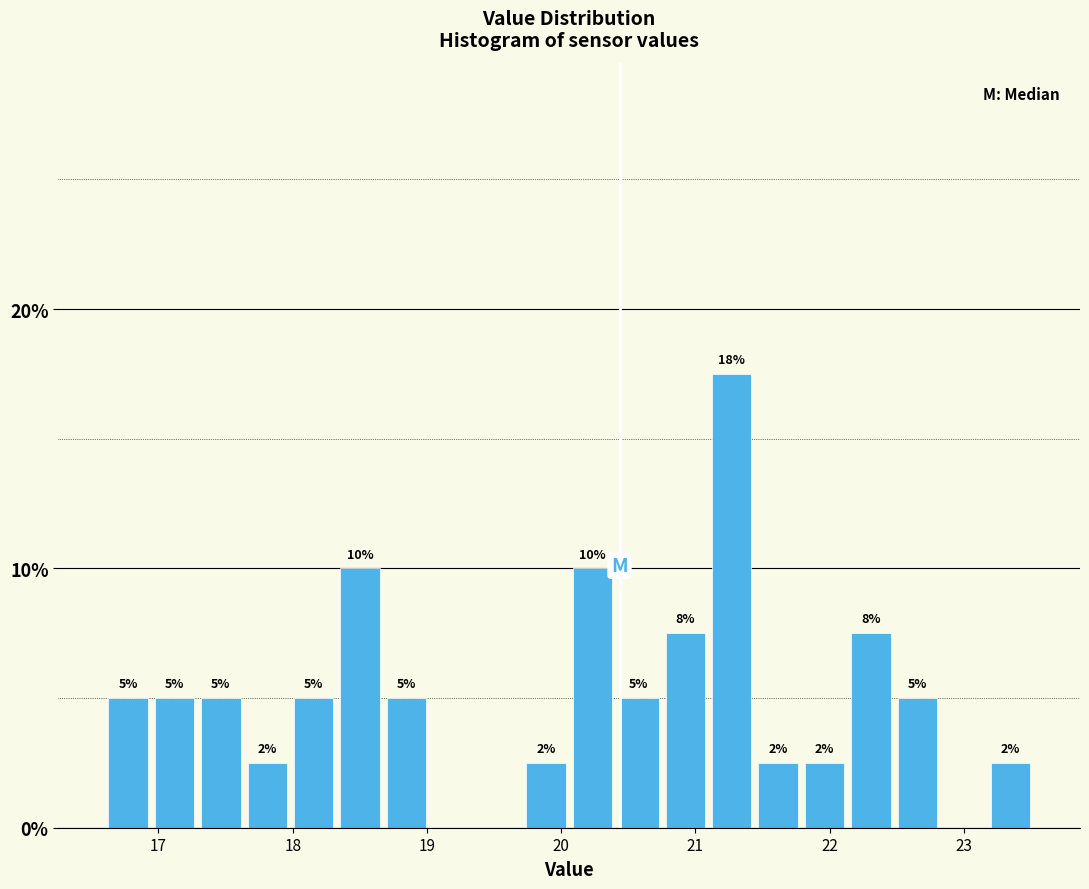

Read against the x-axis, roughly where is the centre of the tallest bar?

21.3